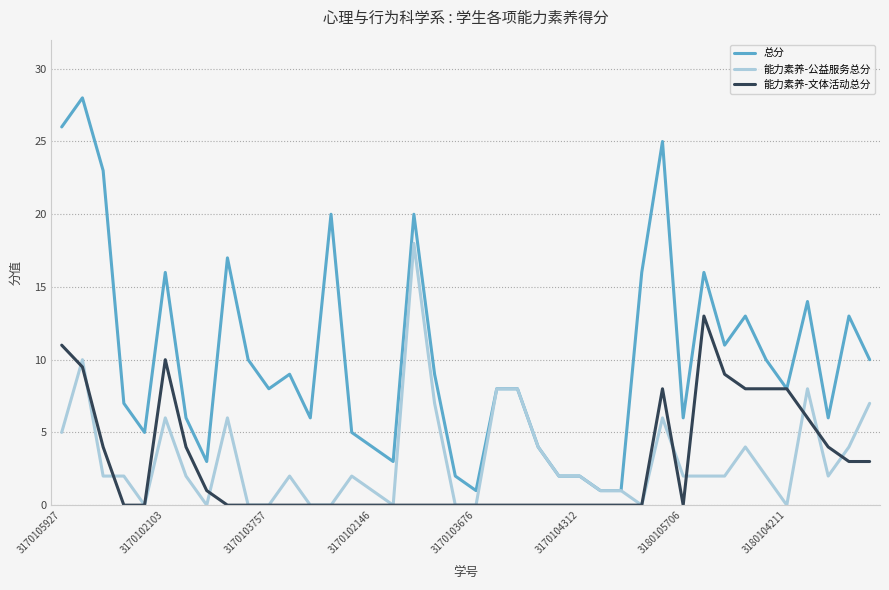

What is the highest value of the 总分 series?

28.0